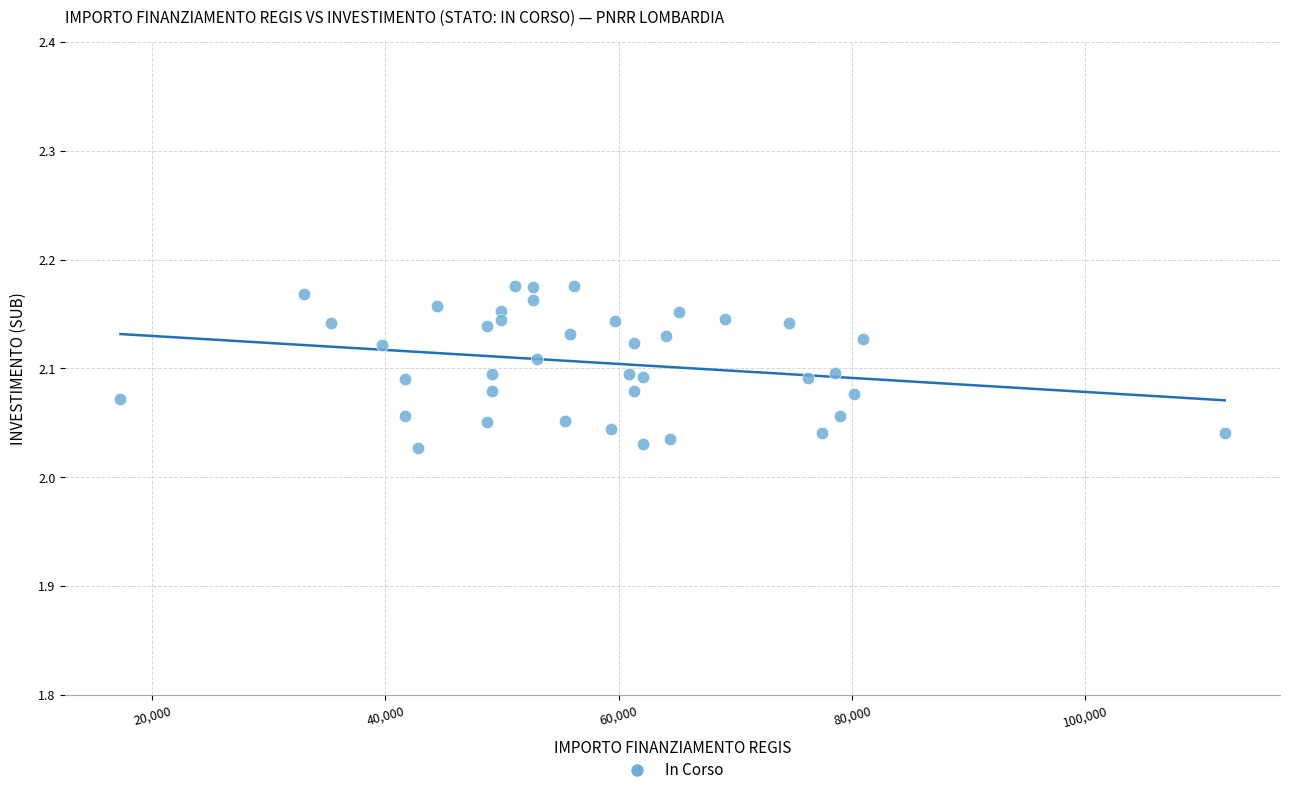

What is the range of X values (max minus min)?

94665.7